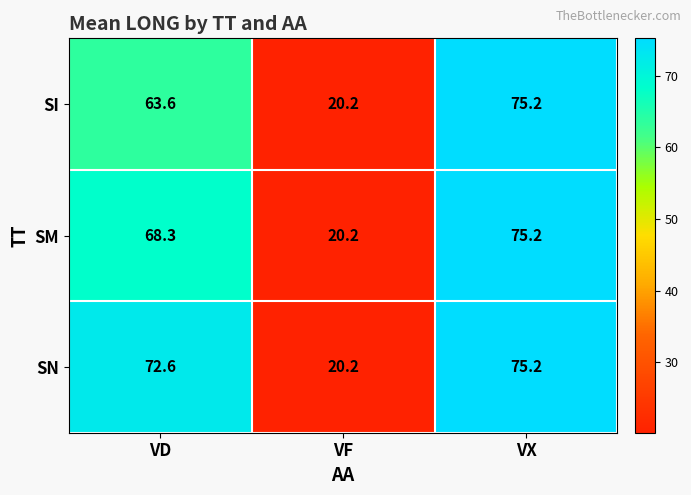

Between VD and VX, which series saw the biggest shift?

SI